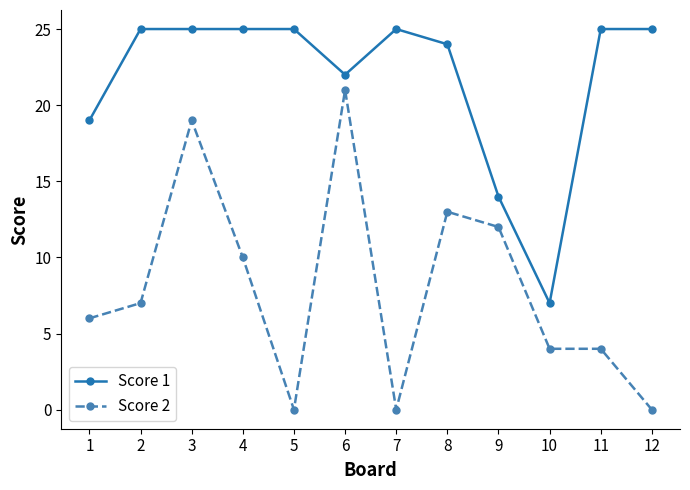

What is the difference between the highest and lowest values at 7?

25